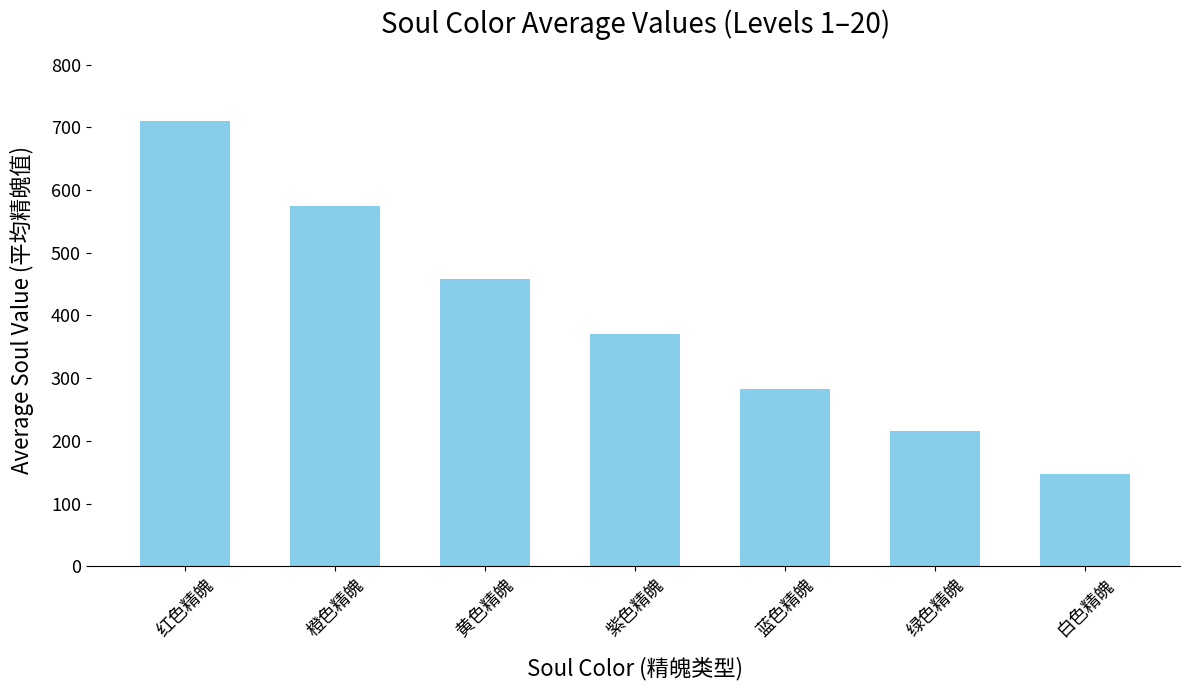

How many series are shown in this chart?

1